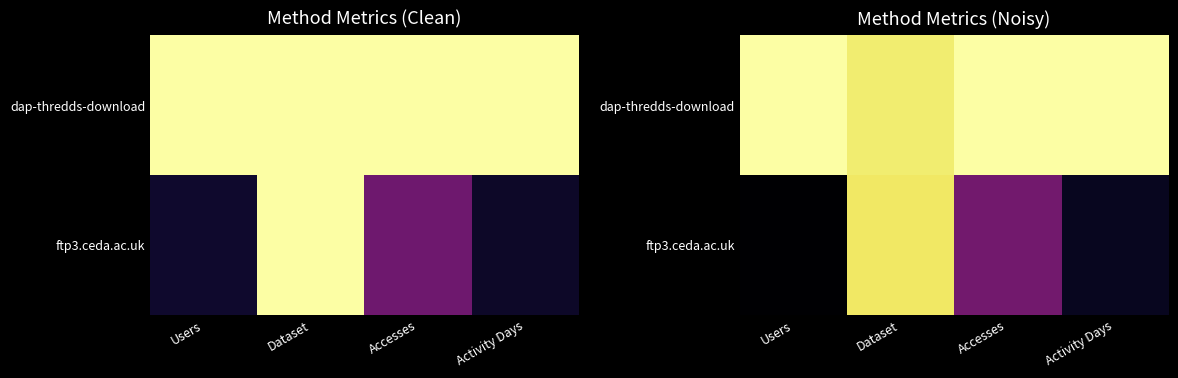

How many distinct data groups are displayed?

2